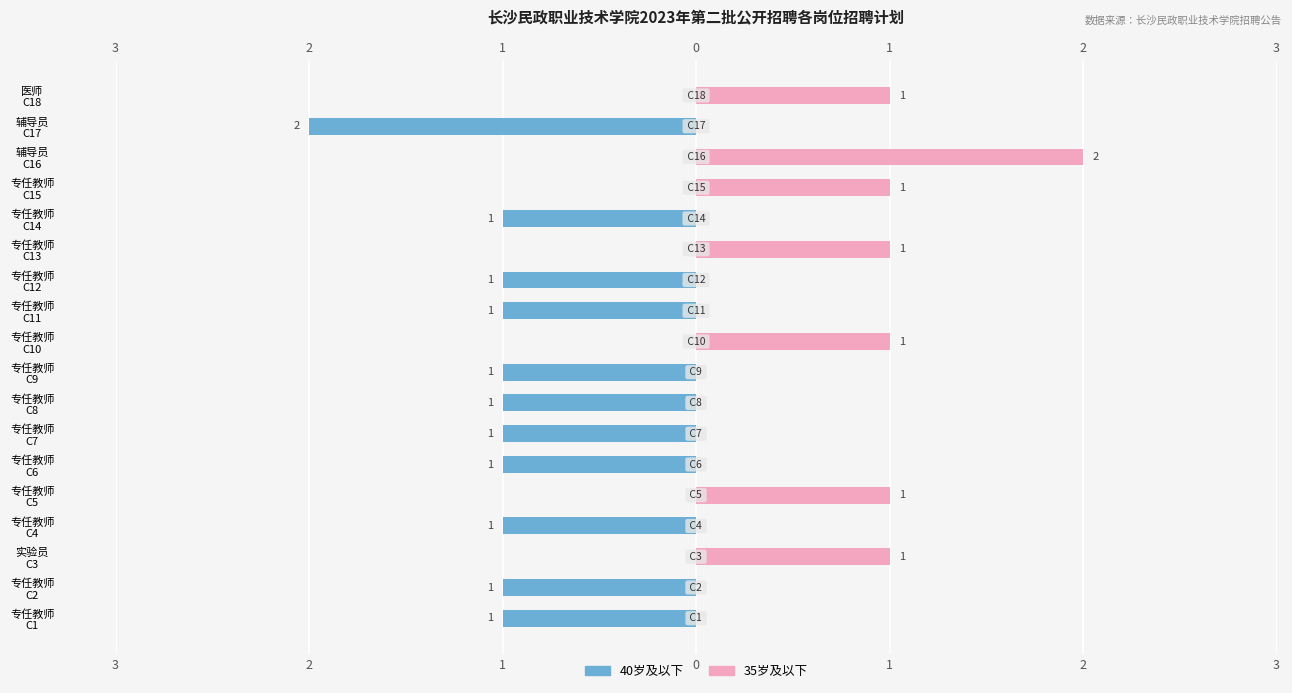

Reading right to left, transcribe all the data shown in this chart.

40岁及以下: 0	-2	0	0	-1	0	-1	-1	0	-1	-1	-1	-1	0	-1	0	-1	-1
35岁及以下: 1	0	2	1	0	1	0	0	1	0	0	0	0	1	0	1	0	0